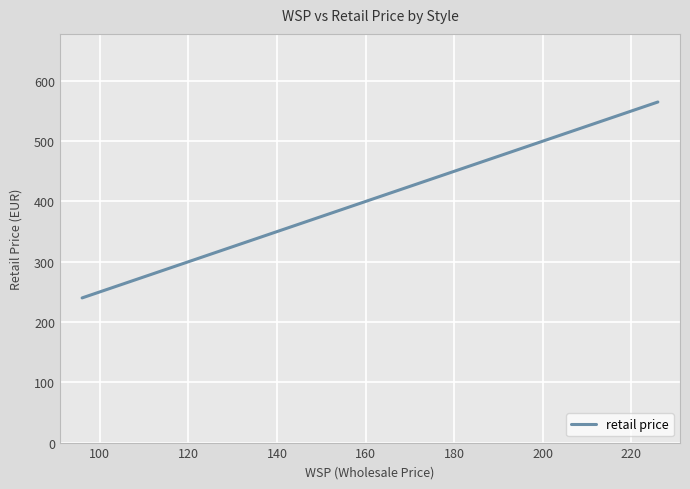

What is the average value?

403.2